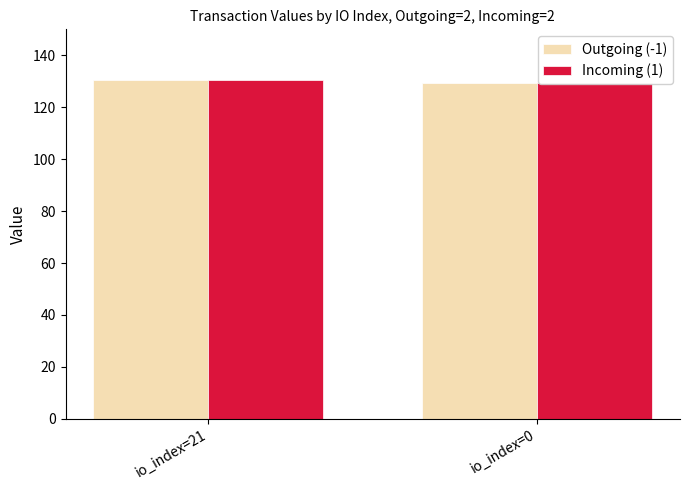

Rank the series at io_index=21 from lowest to highest value.

Outgoing (-1), Incoming (1)